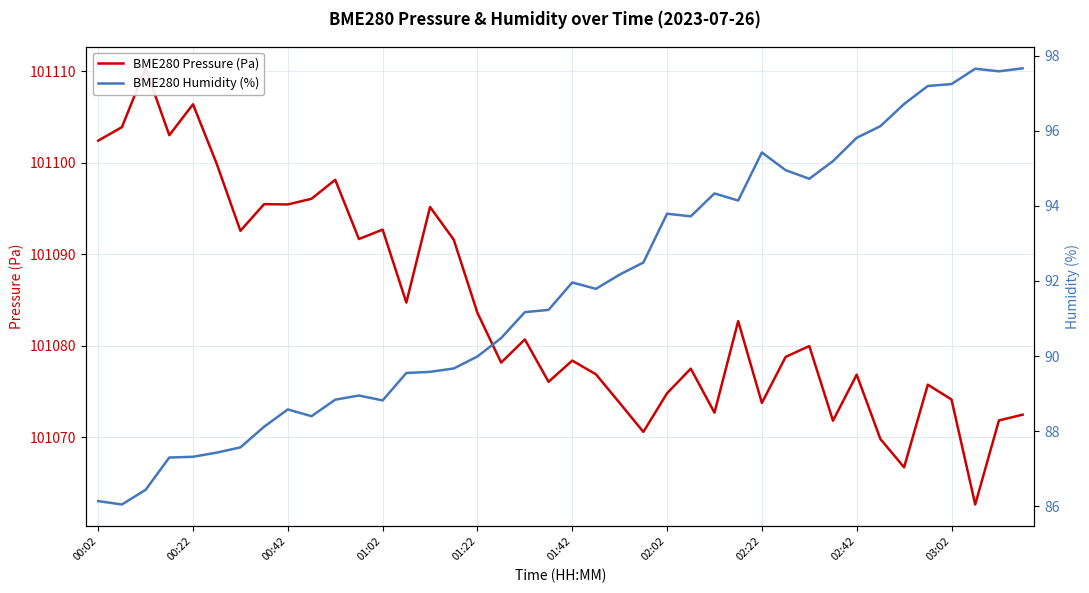

What are all the series names shown in the legend?

BME280 Pressure (Pa), BME280 Humidity (%)